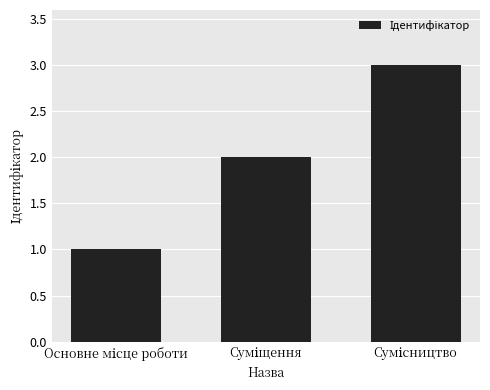

What is the maximum value shown in the chart?

3